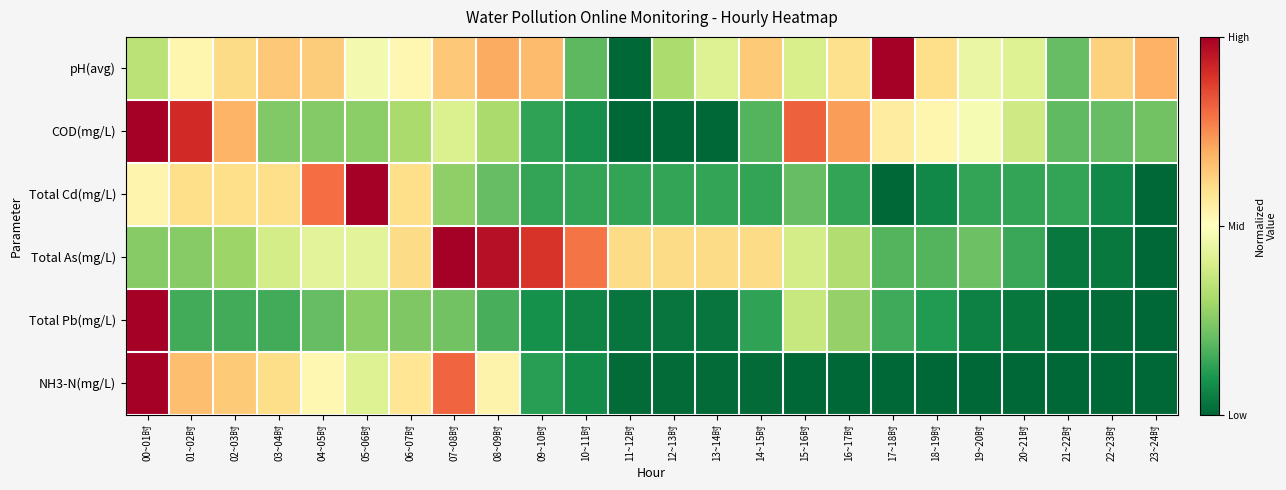

Reading left to right, what are all the values shown in this chart?

pH(avg): 00~01时=0.3	01~02时=0.5	02~03时=0.6	03~04时=0.6	04~05时=0.6	05~06时=0.5	06~07时=0.5	07~08时=0.6	08~09时=0.7	09~10时=0.7	10~11时=0.2	11~12时=0.0	12~13时=0.3	13~14时=0.4	14~15时=0.6	15~16时=0.4	16~17时=0.6	17~18时=1.0	18~19时=0.6	19~20时=0.4	20~21时=0.4	21~22时=0.2	22~23时=0.6	23~24时=0.7
COD(mg/L): 00~01时=1.0	01~02时=0.9	02~03时=0.7	03~04时=0.2	04~05时=0.2	05~06时=0.3	06~07时=0.3	07~08时=0.4	08~09时=0.3	09~10时=0.1	10~11时=0.1	11~12时=0.0	12~13时=0.0	13~14时=0.0	14~15时=0.2	15~16时=0.8	16~17时=0.7	17~18时=0.6	18~19时=0.5	19~20时=0.5	20~21时=0.4	21~22时=0.2	22~23时=0.2	23~24时=0.2
Total Cd(mg/L): 00~01时=0.5	01~02时=0.6	02~03时=0.6	03~04时=0.6	04~05时=0.8	05~06时=1.0	06~07时=0.6	07~08时=0.3	08~09时=0.2	09~10时=0.1	10~11时=0.1	11~12时=0.1	12~13时=0.1	13~14时=0.1	14~15时=0.1	15~16时=0.2	16~17时=0.1	17~18时=0.0	18~19时=0.1	19~20时=0.1	20~21时=0.1	21~22时=0.1	22~23时=0.1	23~24时=0.0
Total As(mg/L): 00~01时=0.2	01~02时=0.2	02~03时=0.3	03~04时=0.4	04~05时=0.4	05~06时=0.4	06~07时=0.6	07~08时=1.0	08~09时=1.0	09~10时=0.9	10~11时=0.8	11~12时=0.6	12~13时=0.6	13~14时=0.6	14~15时=0.6	15~16时=0.4	16~17时=0.3	17~18时=0.2	18~19时=0.2	19~20时=0.2	20~21时=0.1	21~22时=0.0	22~23时=0.0	23~24时=0.0
Total Pb(mg/L): 00~01时=1.0	01~02时=0.2	02~03时=0.2	03~04时=0.2	04~05时=0.2	05~06时=0.3	06~07时=0.2	07~08时=0.2	08~09时=0.2	09~10时=0.1	10~11时=0.1	11~12时=0.0	12~13时=0.0	13~14时=0.0	14~15时=0.1	15~16时=0.4	16~17时=0.3	17~18时=0.2	18~19时=0.1	19~20时=0.1	20~21时=0.0	21~22时=0.0	22~23时=0.0	23~24时=0.0
NH3-N(mg/L): 00~01时=1.0	01~02时=0.7	02~03时=0.6	03~04时=0.6	04~05时=0.5	05~06时=0.4	06~07时=0.6	07~08时=0.8	08~09时=0.5	09~10时=0.1	10~11时=0.1	11~12时=0.0	12~13时=0.0	13~14时=0.0	14~15时=0.0	15~16时=0.0	16~17时=0.0	17~18时=0.0	18~19时=0.0	19~20时=0.0	20~21时=0.0	21~22时=0.0	22~23时=0.0	23~24时=0.0